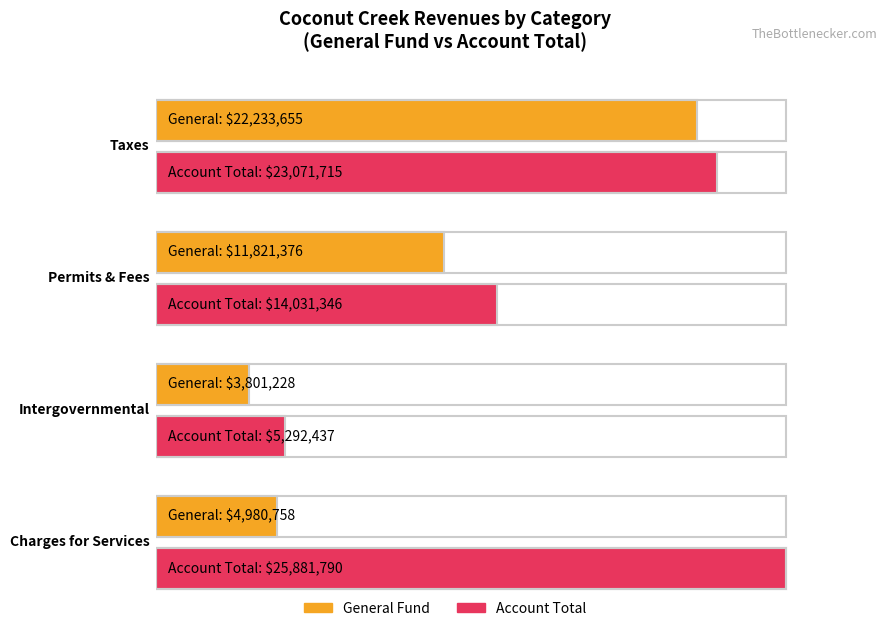

What value does the Account Total series have at Charges for Services, to the nearest 10?

25881790